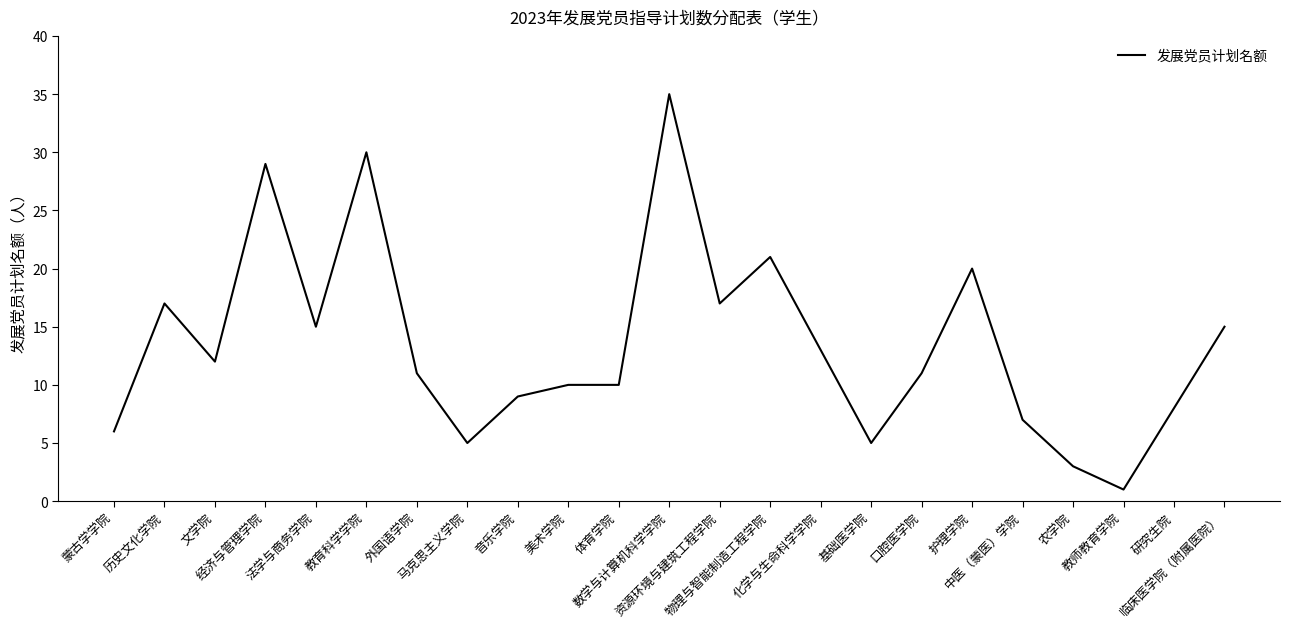

Is it true that the value at 蒙古学学院 is 6?

True